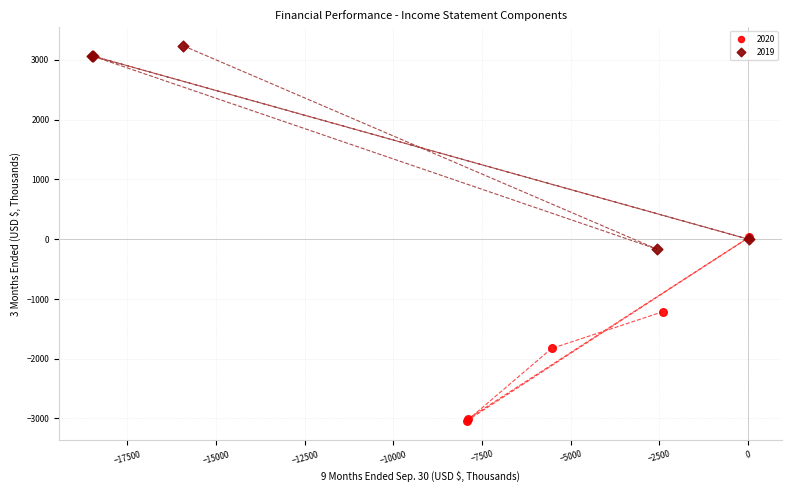

Which series reaches the minimum Y coordinate?

2020